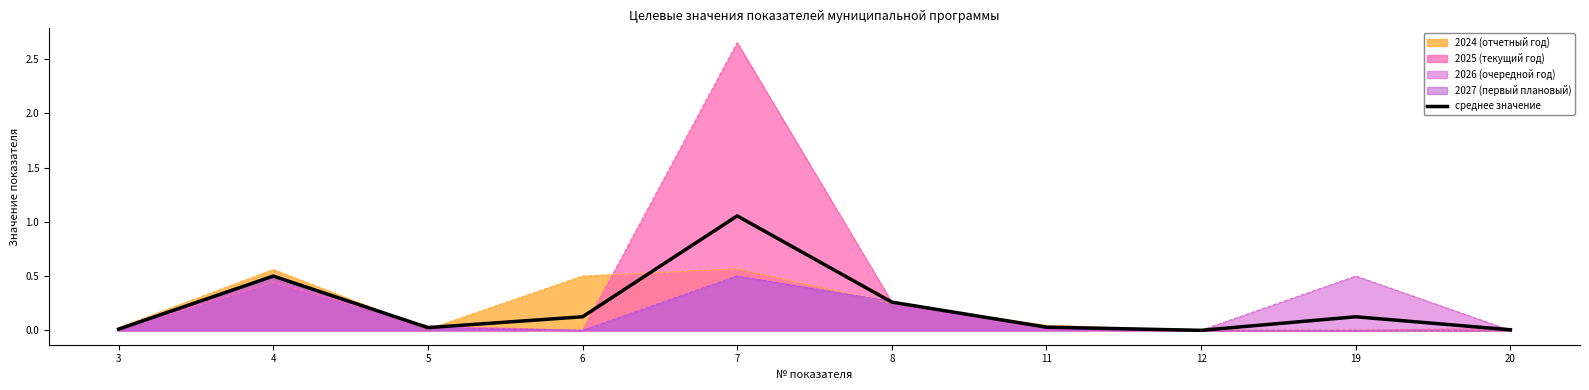

List the labels in order of value, smallest first.

12, 20, 3, 5, 11, 6, 19, 8, 4, 7